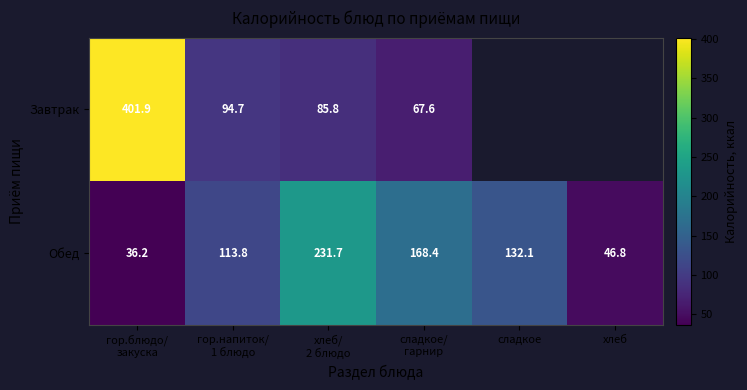

What is the sum of all Обед values?

729.0